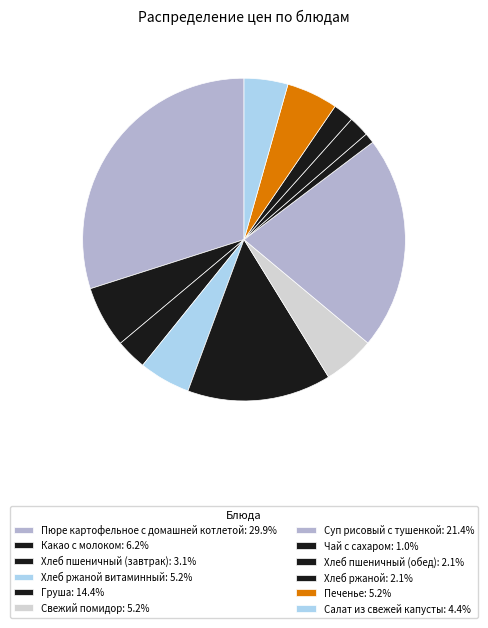

How many slices are in this pie chart?

12